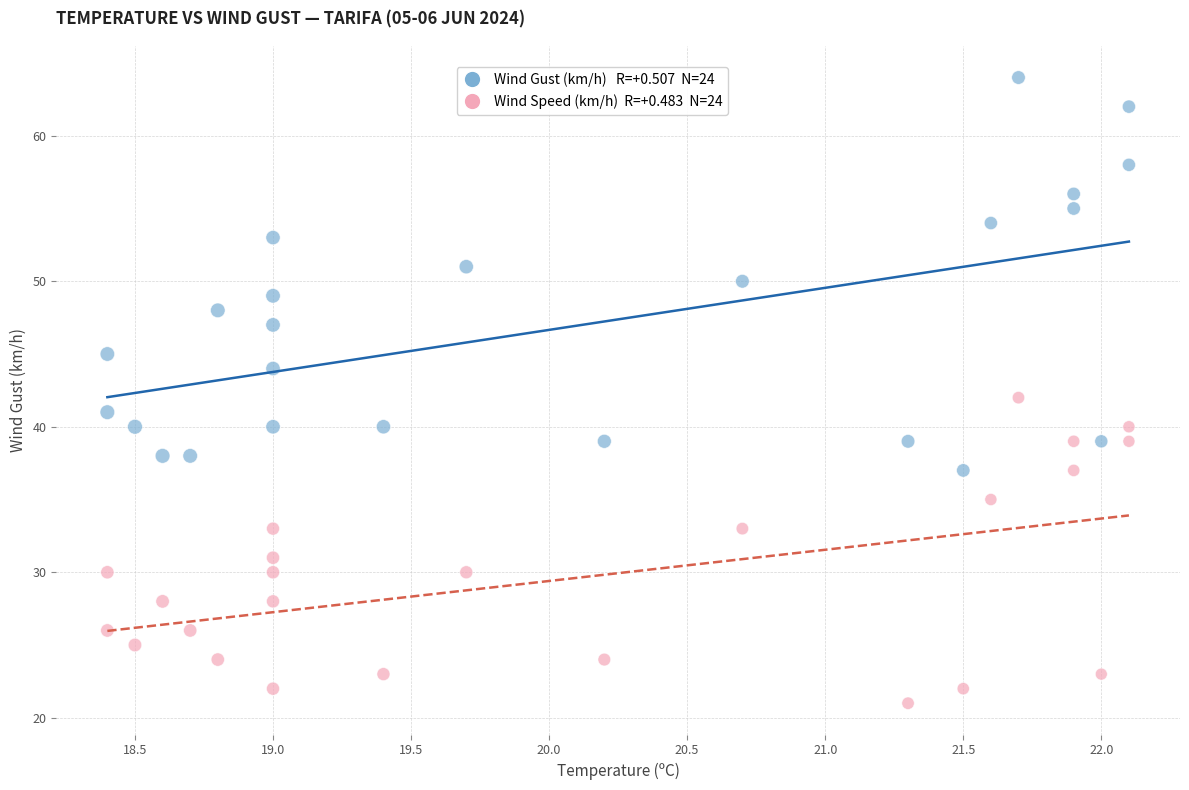

Across all data points, what is the range of Y values (max minus min)?

43